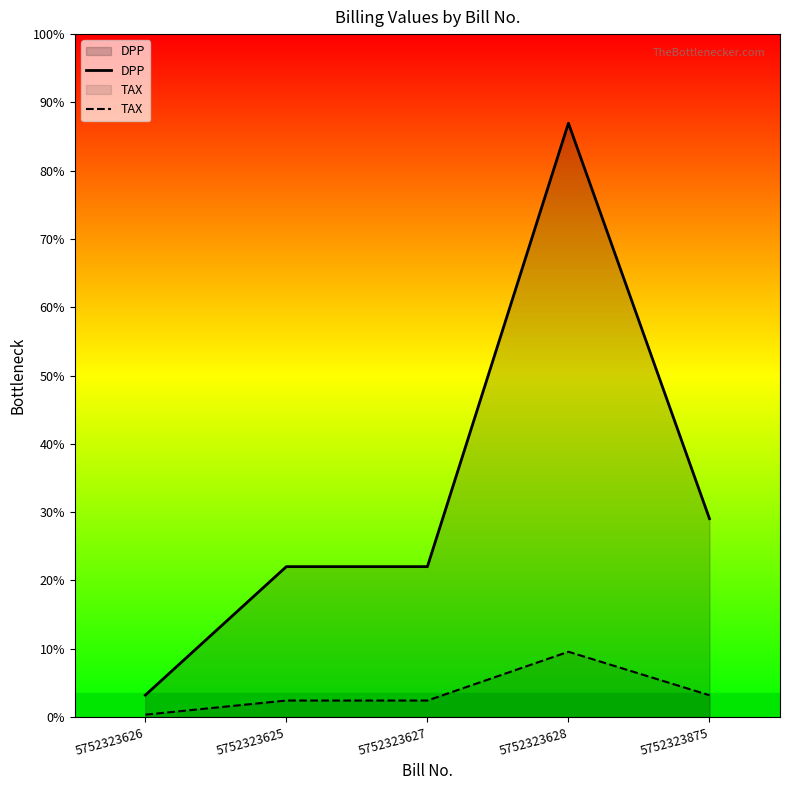

At which category does the chart reach its peak across all series?

5752323628